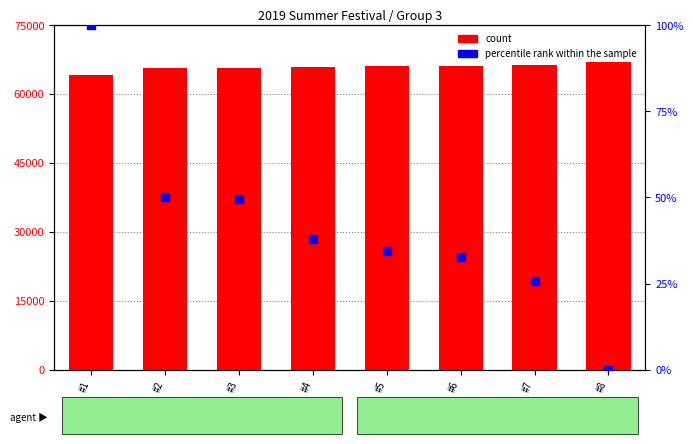

Is the value of percentile rank within the sample at #5 greater than the value of count at #7?

No